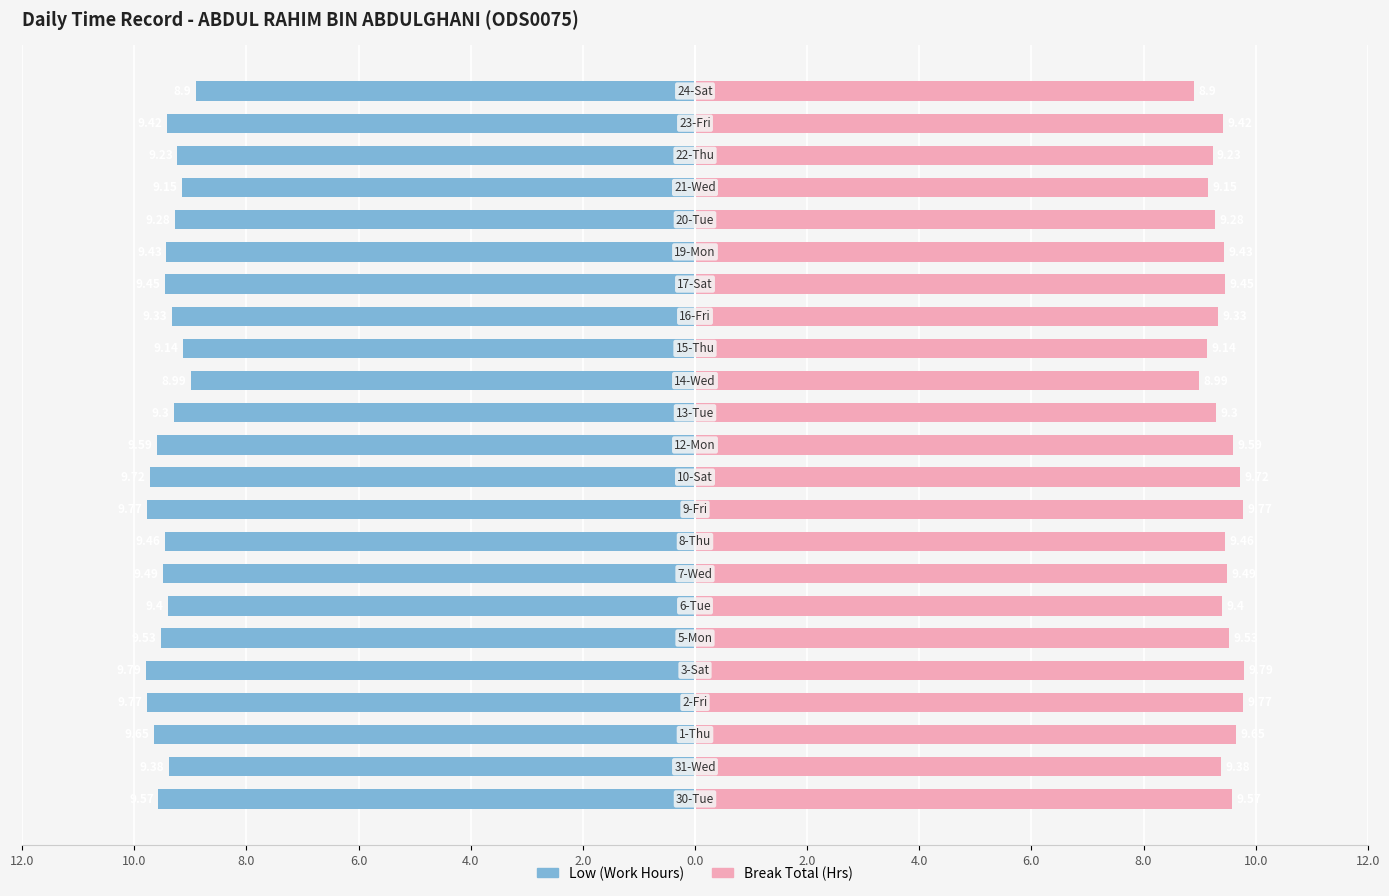

At 2.0, list the series in order from smallest to largest.

Low (Work Hours), Break Total (Hrs)